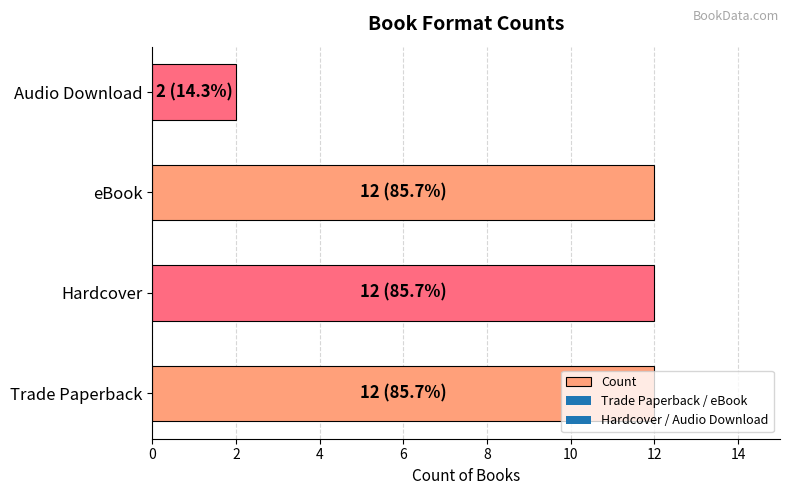

True or false: the data shows 12 at Trade Paperback.

True